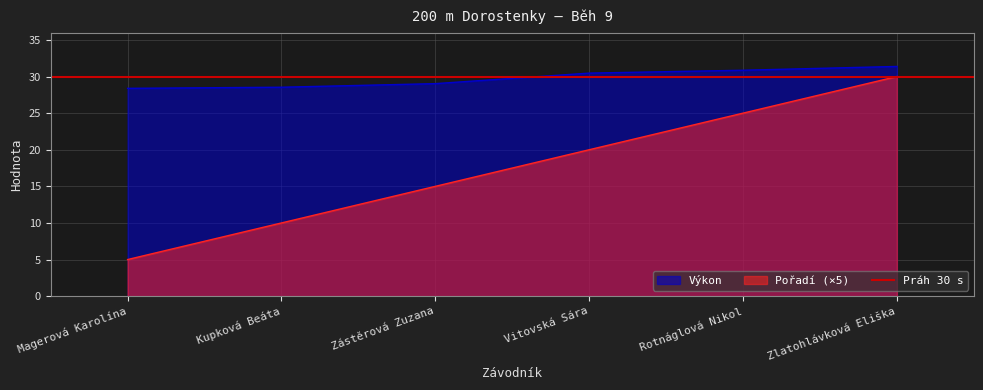

How many values in the Výkon series exceed 30?

3